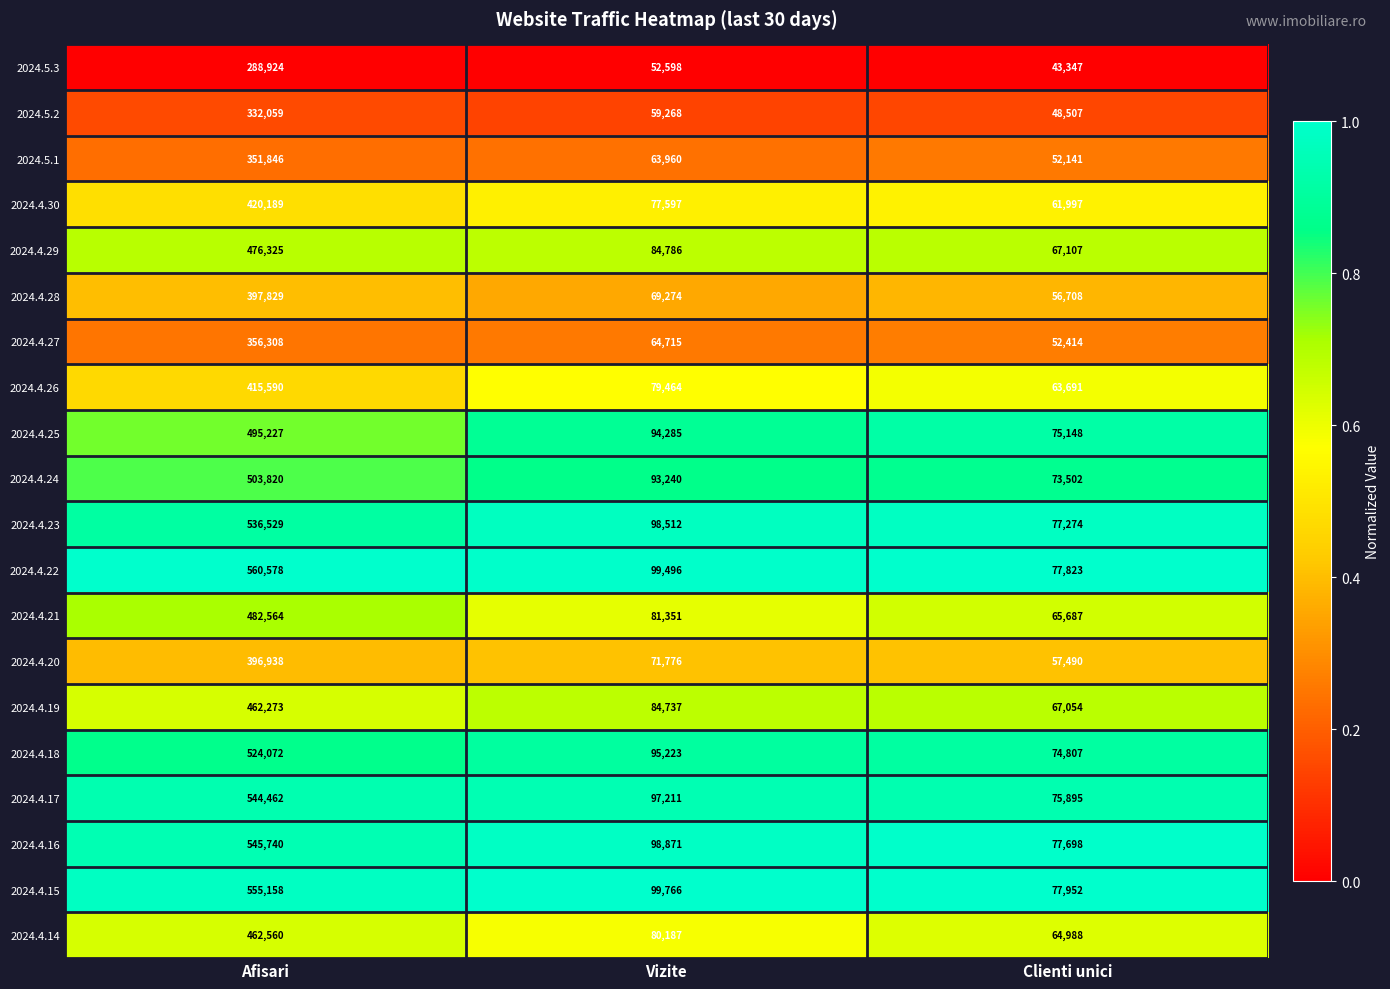

At which label is 2024.4.19 closest to 264663?

Vizite